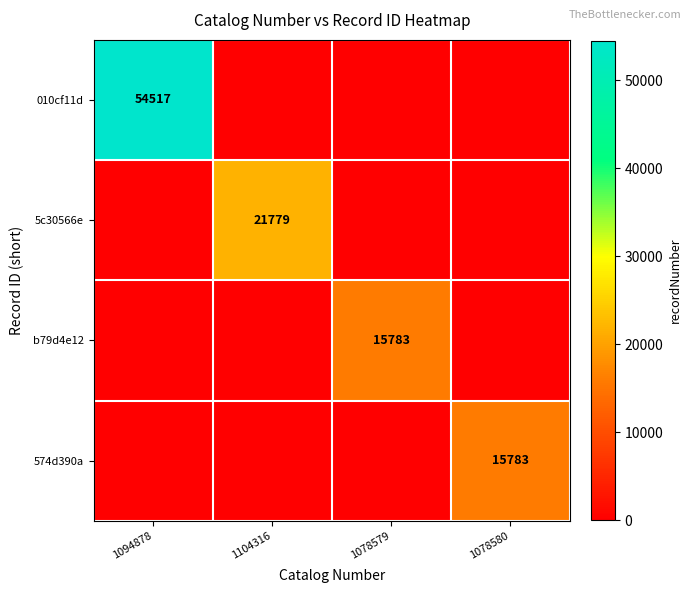

The value of 574d390a at 1078580 is 15783. True or false?

True